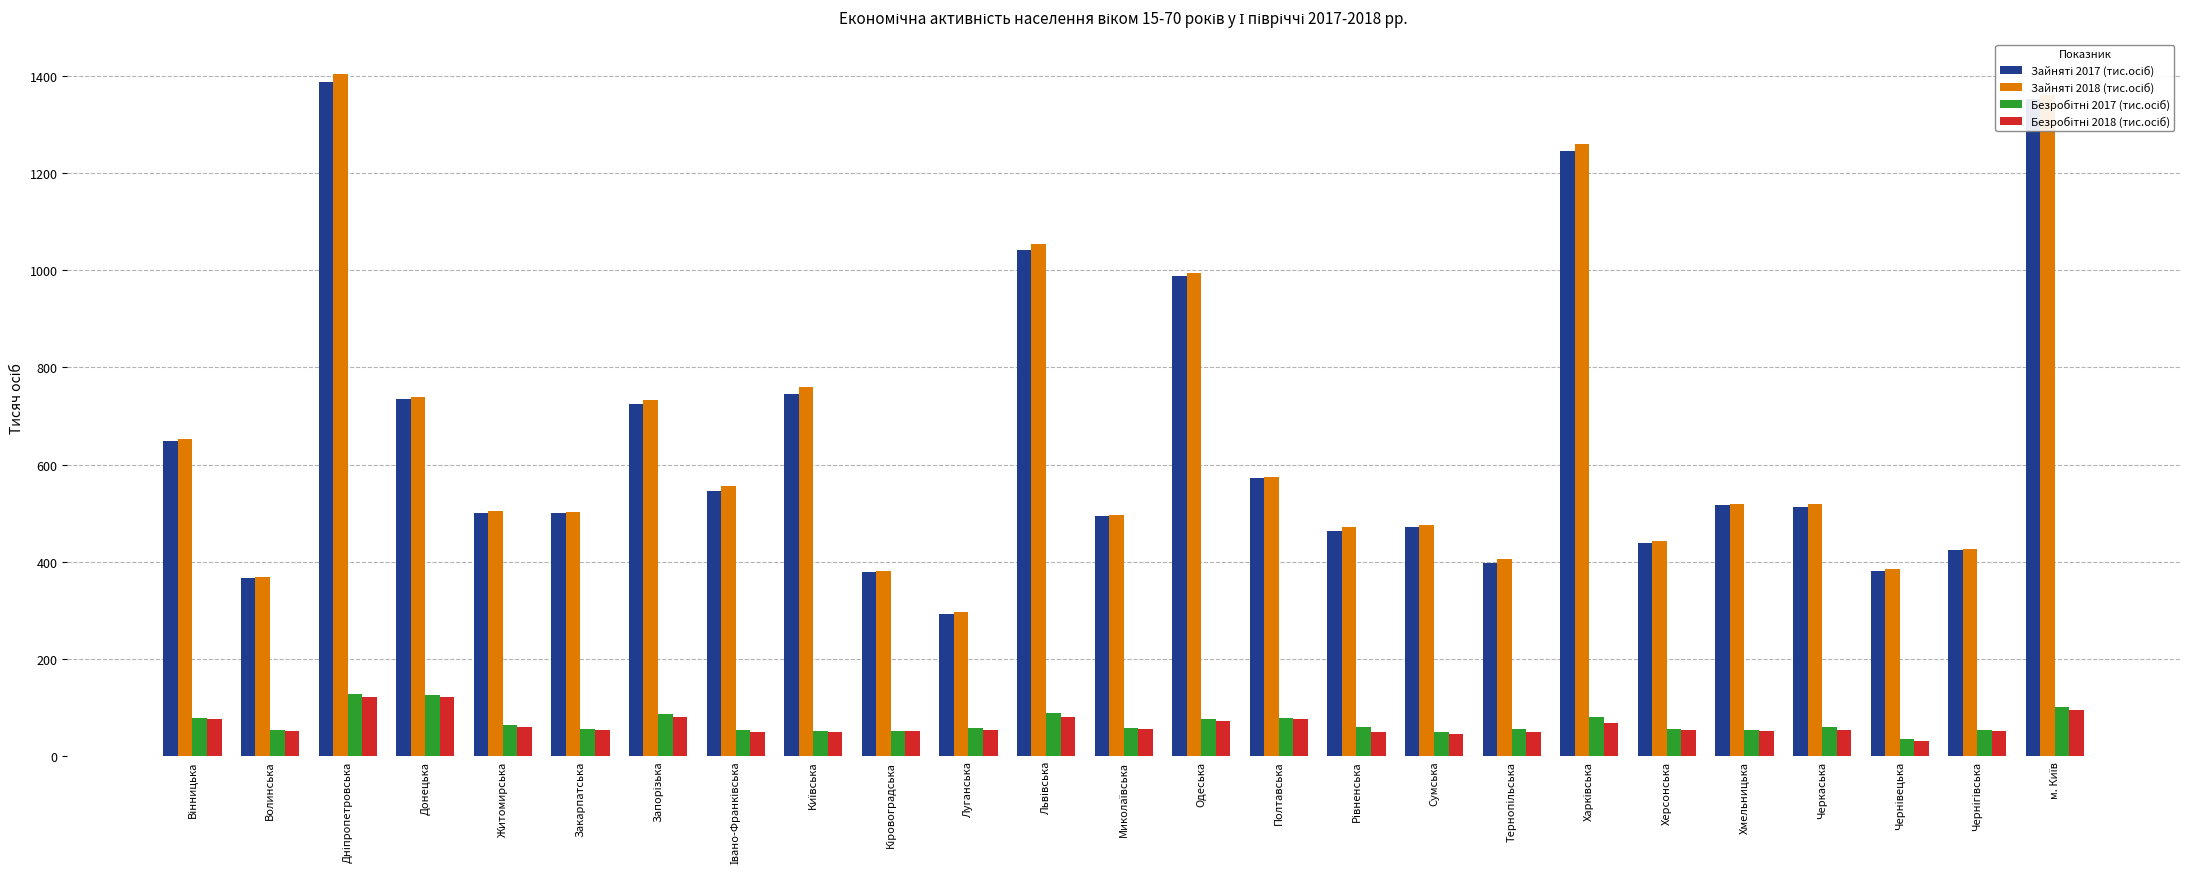

What is the maximum value shown in the chart?

1404.9